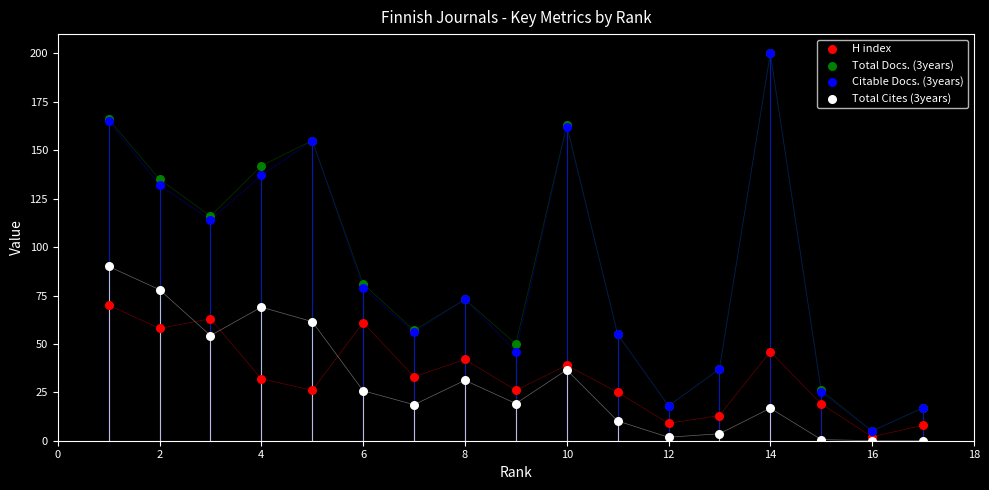

Across all series, what Y value is closest to 100?

90.0